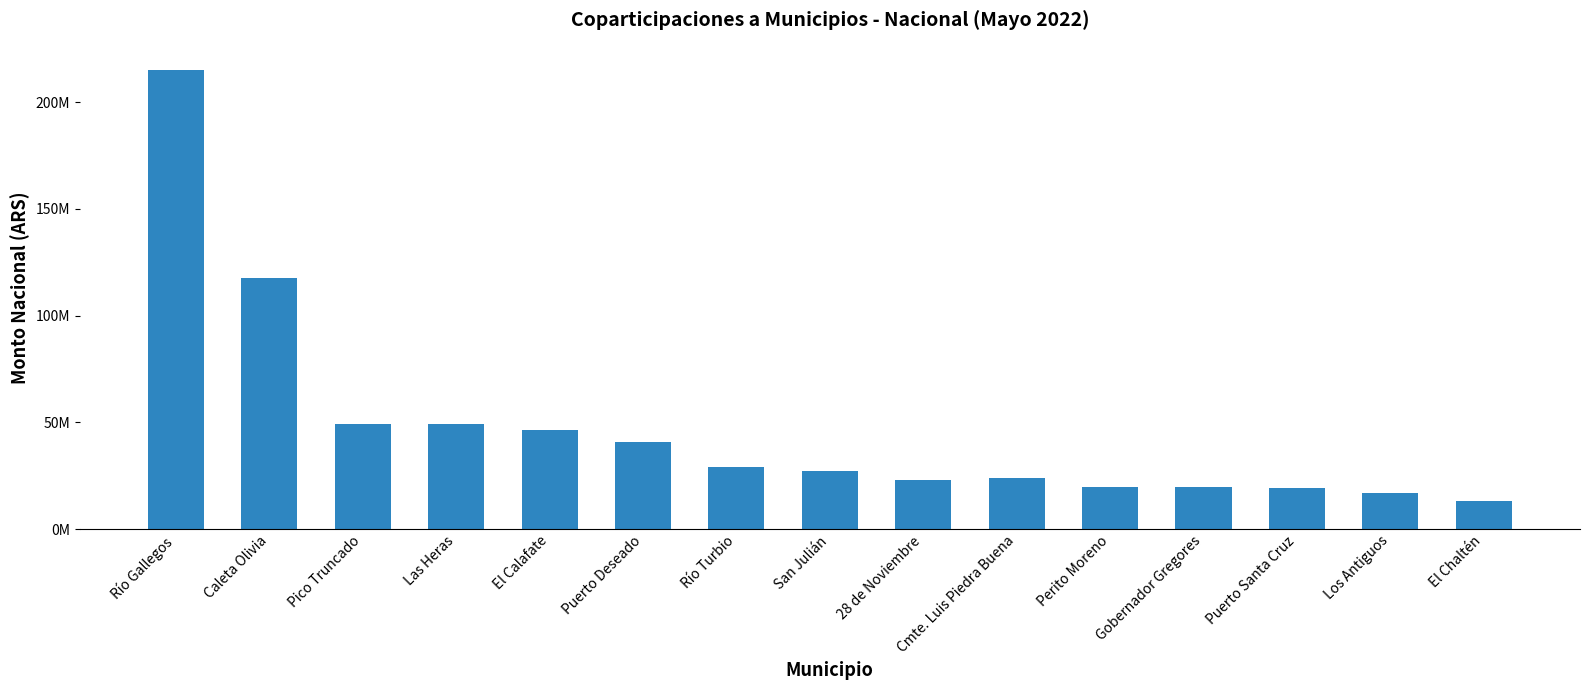

Does the chart contain any negative values?

No